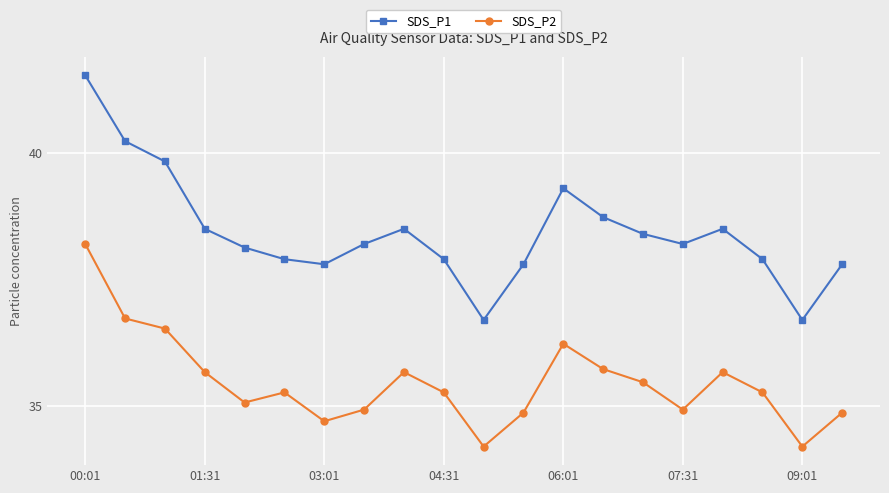

In SDS_P1, how many points are lower than both neighbors (excluding endpoints)?

4